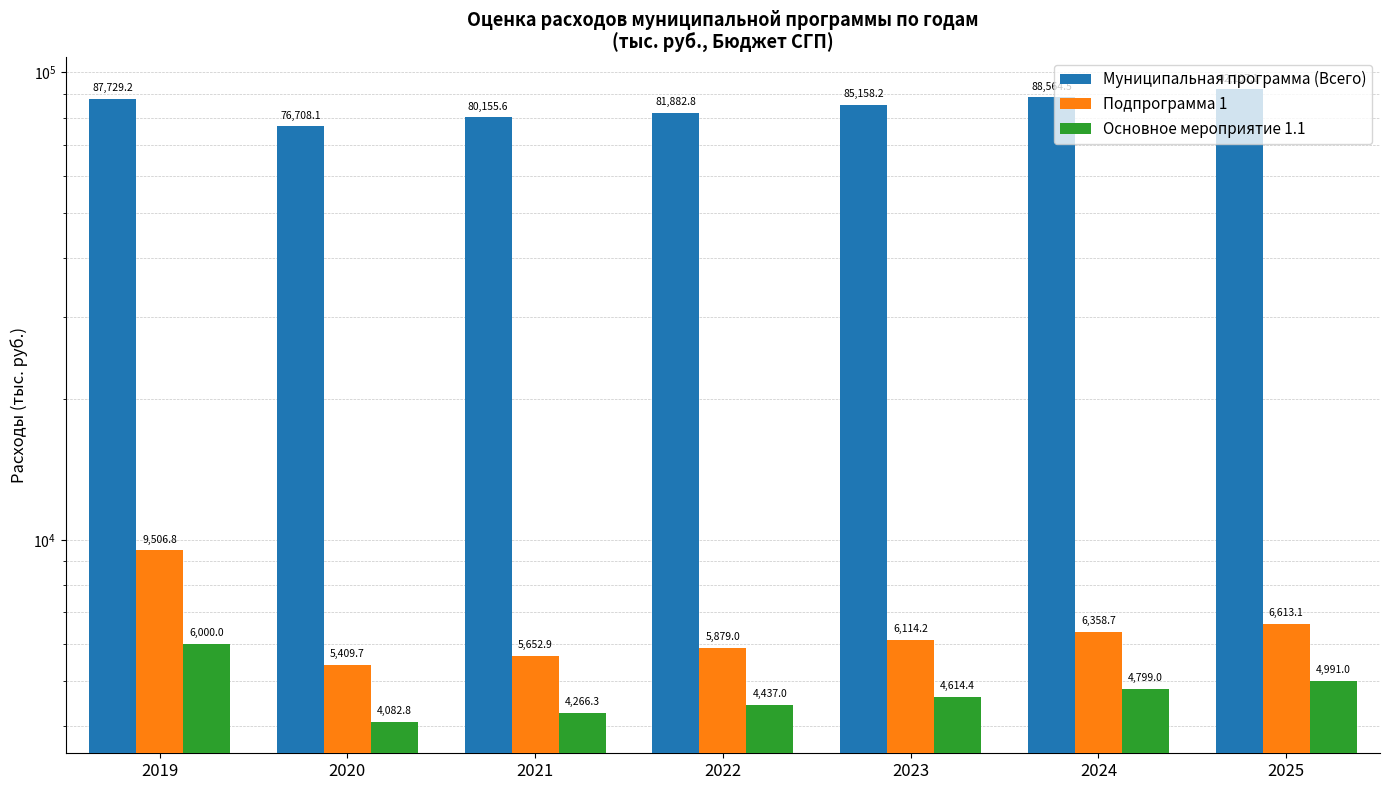

What is the sum of the Подпрограмма 1 values at 2023 and 2025?

12727.3